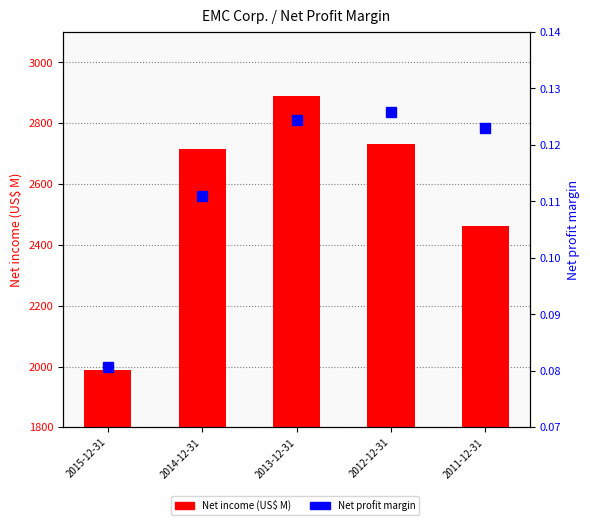

What is the label of the 1st bar from the left?

2015-12-31